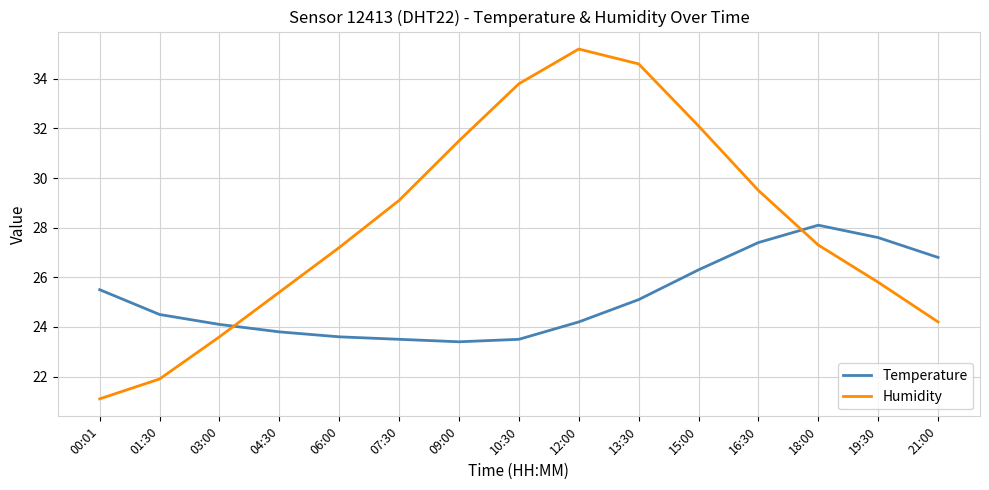

What is the maximum value shown in the chart?

35.2